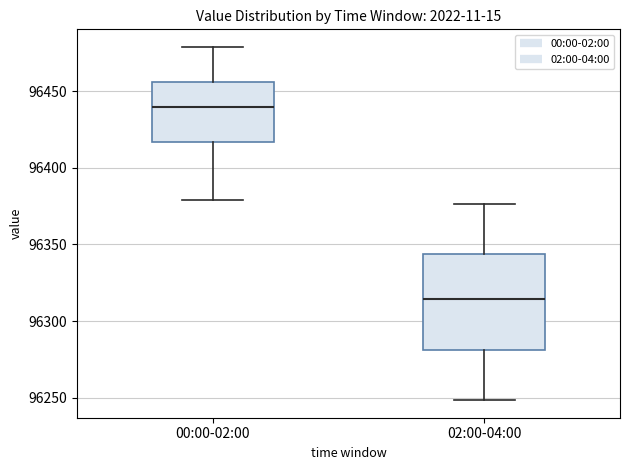

Reading left to right, transcribe this box plot: for each box, give where its median line is, the range the box spans, and where its two whiskers end, as read against the y-axis. The values are not printed on the chart, so give them approximately, as read against the axis.

00:00-02:00: median 96440, box 96415 to 96455, whiskers 96380 to 96480
02:00-04:00: median 96315, box 96280 to 96345, whiskers 96250 to 96375